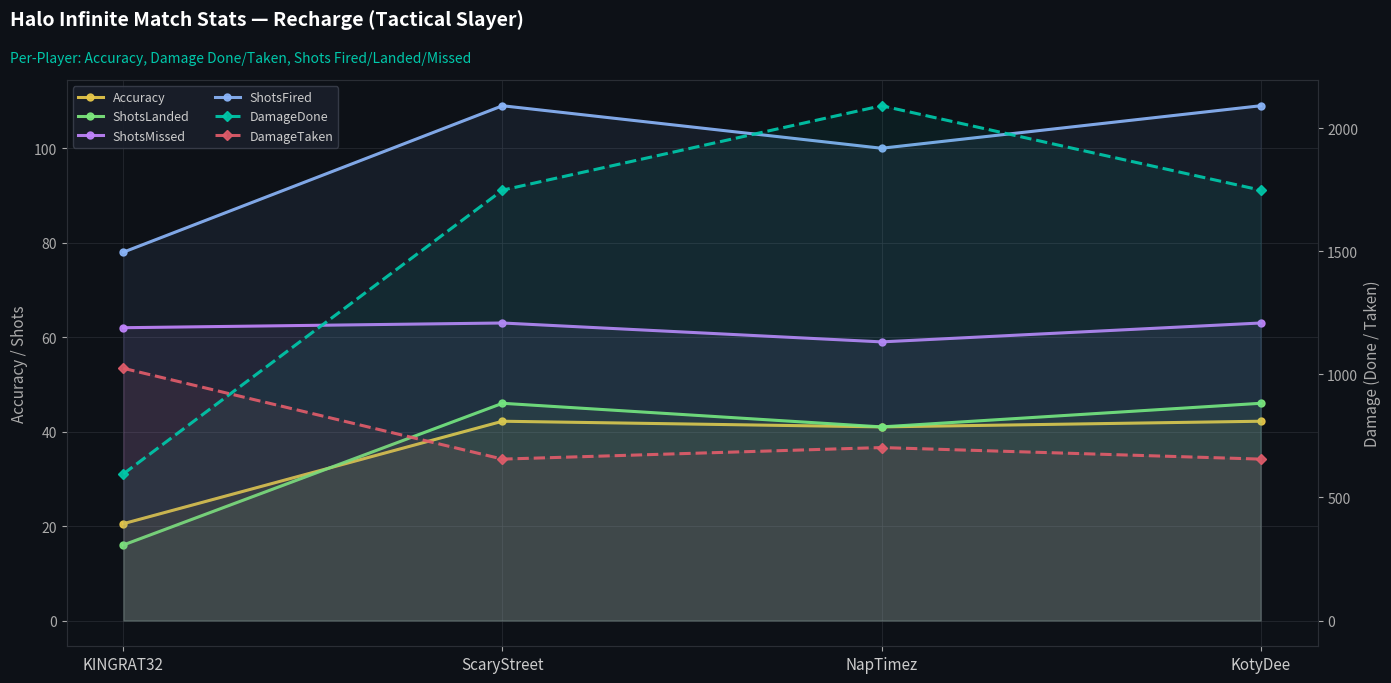

Between KINGRAT32 and ScaryStreet, which is larger?

ScaryStreet